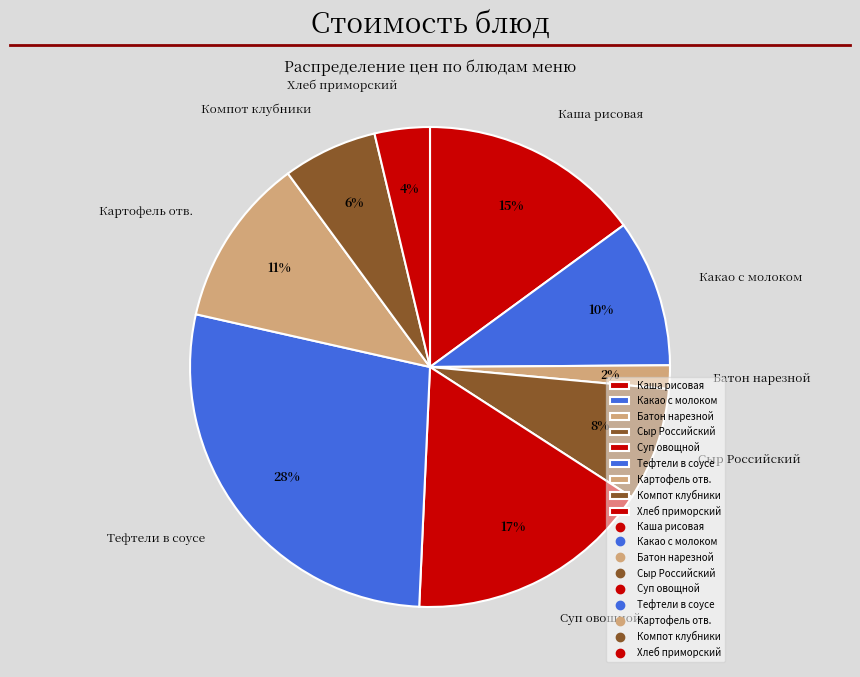

Does Суп овощной со сметаной и мясом account for over 50% of the chart?

No